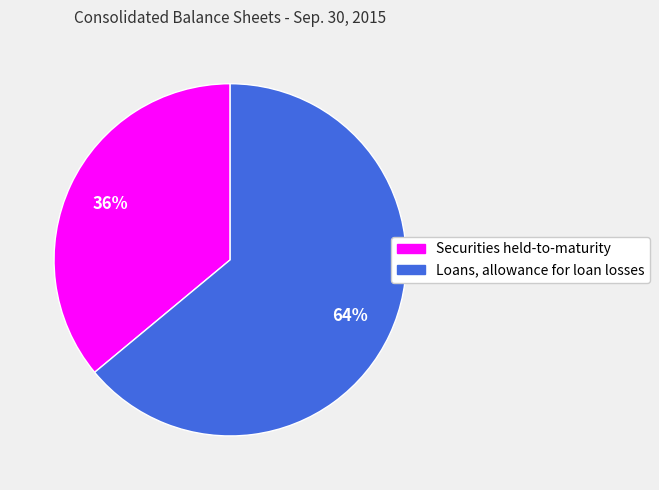

Which category has the smallest portion of the pie?

Securities held-to-maturity